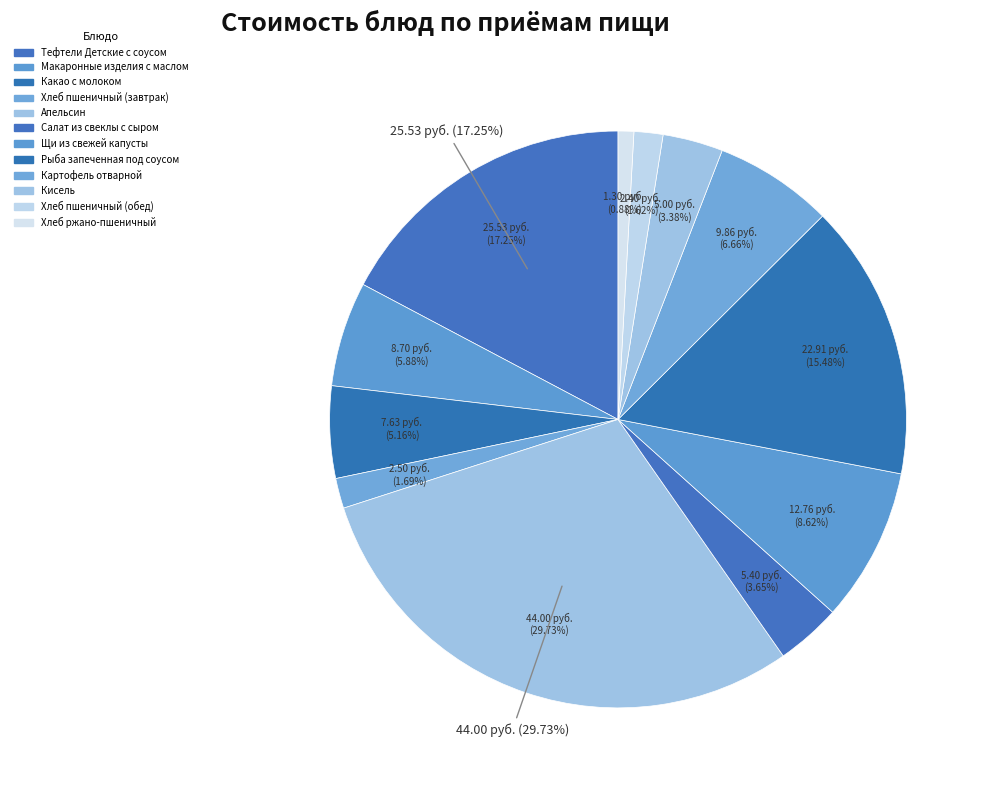

How many segments does this pie chart have?

12